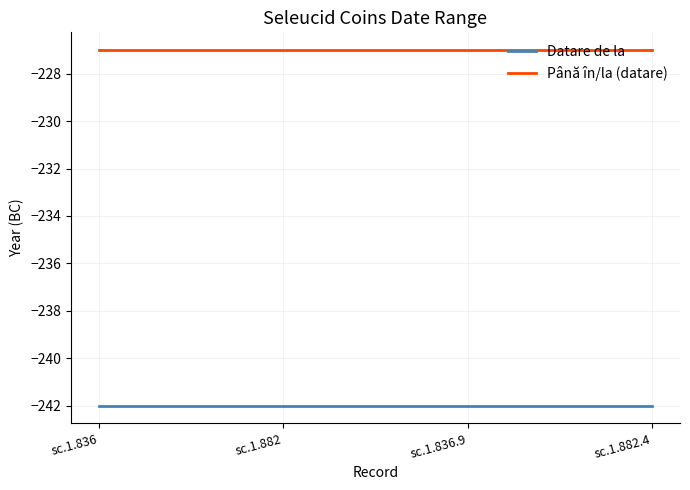

What is the total value across all series at sc.1.836?

-469